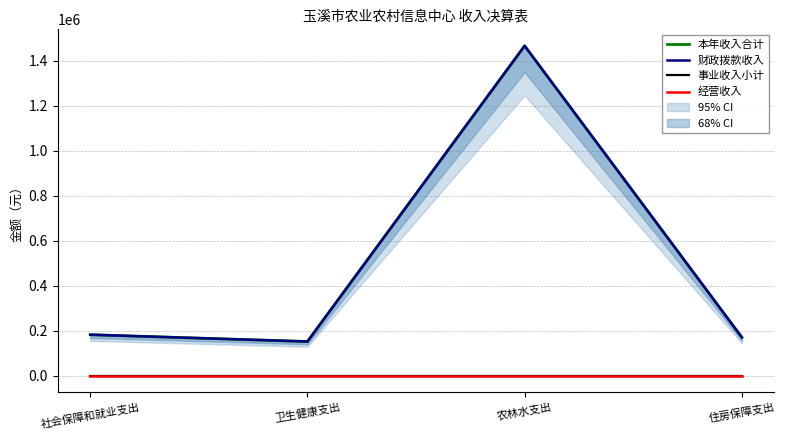

At how many categories does at least one series exceed 711955?

1